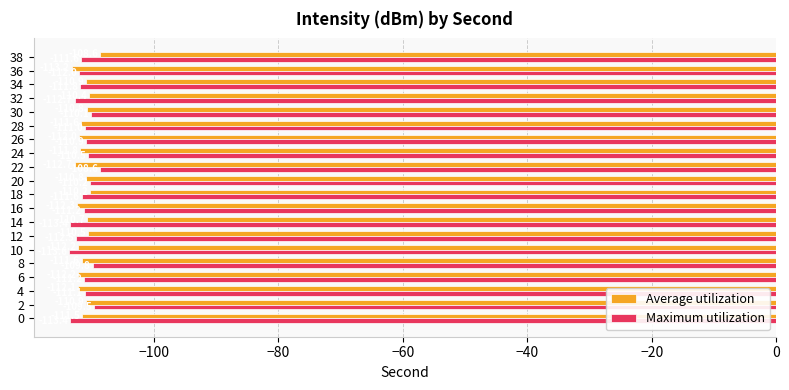

Which series has the widest spread of values?

Maximum utilization